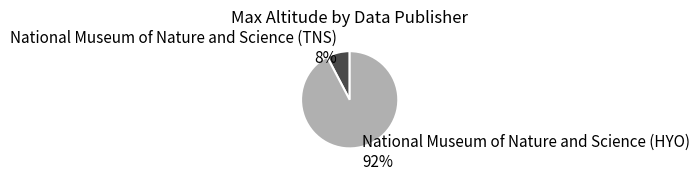

Rank the categories by value from highest to lowest.

National Museum of Nature and Science (HYO), National Museum of Nature and Science (TNS)